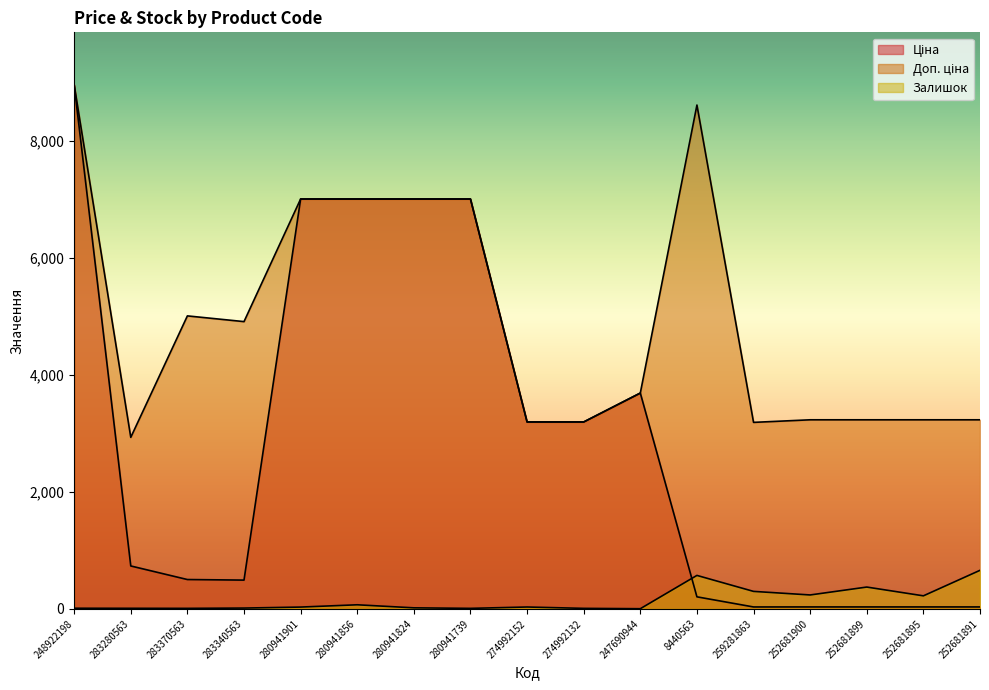

Where does the Доп. ціна series first go above 3687?

248922198